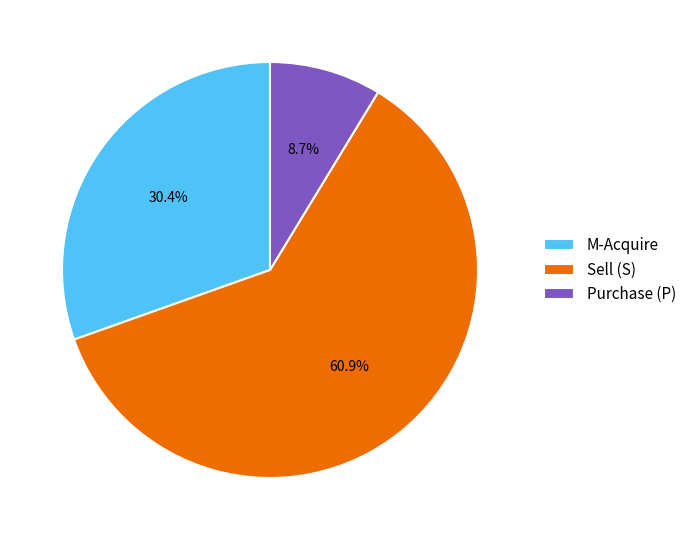

What portion of the pie excludes Sell (S)?

39.1%